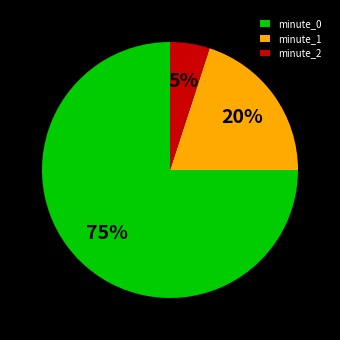

To the nearest percent, what is the difference between the largest and smallest slice percentages?

70%